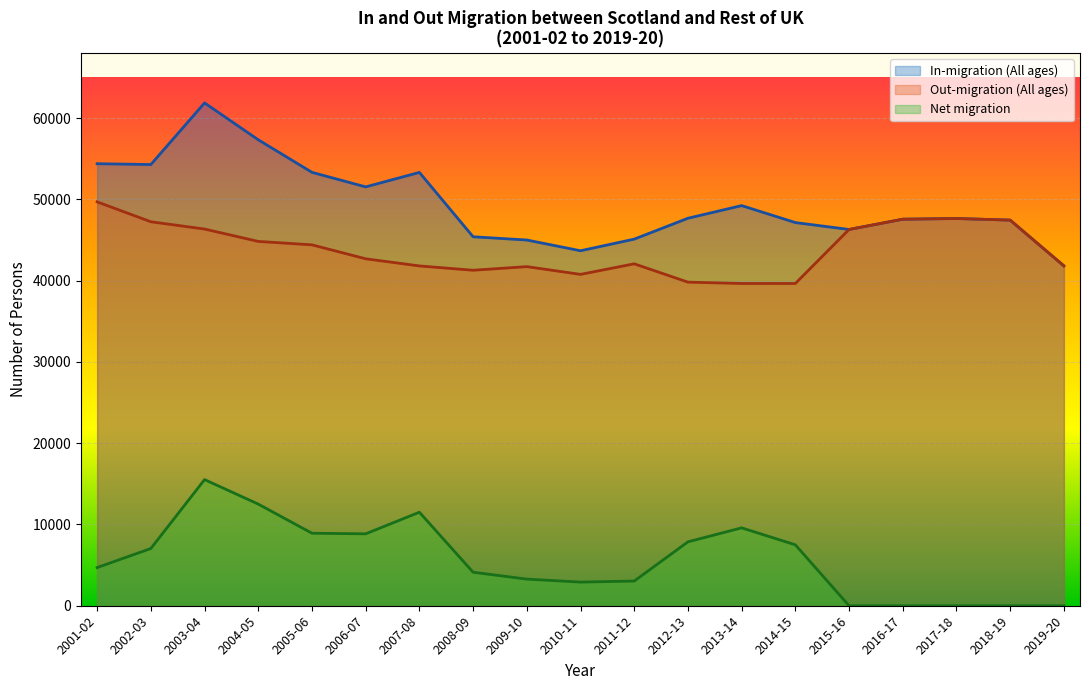

What is the smallest value displayed?

0